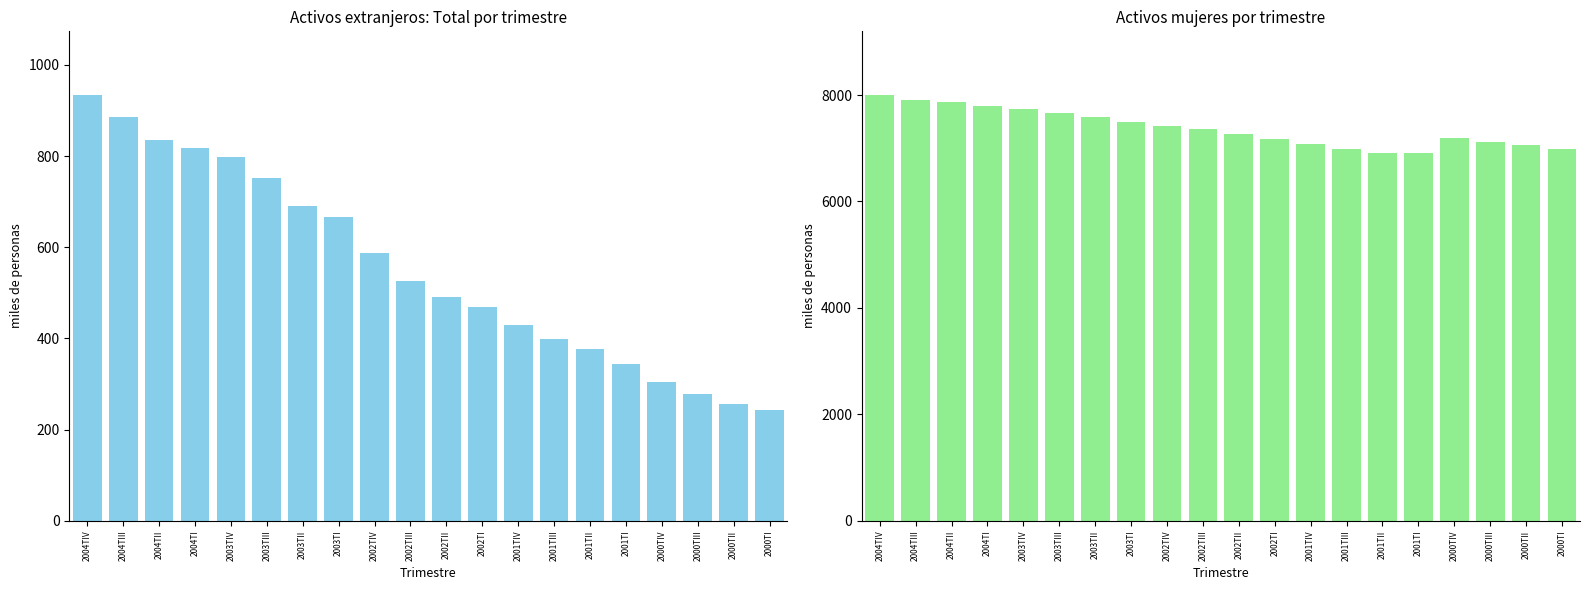

Are the bars horizontal?

No